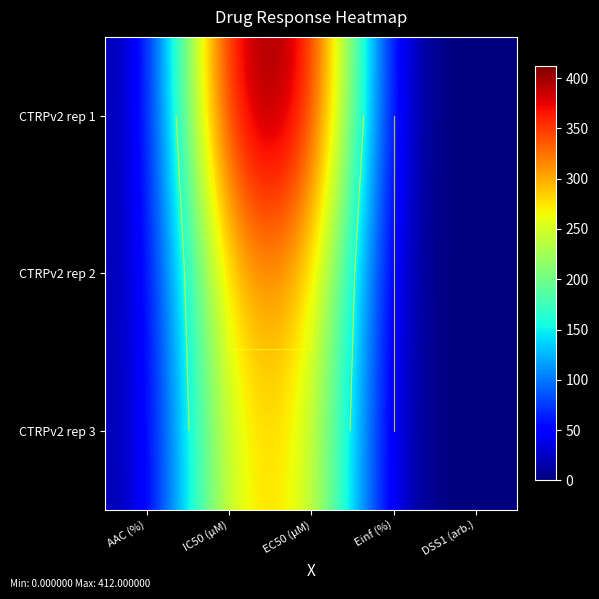

The value of CTRPv2 rep 2 at EC50 (µM) is 316.0. True or false?

True